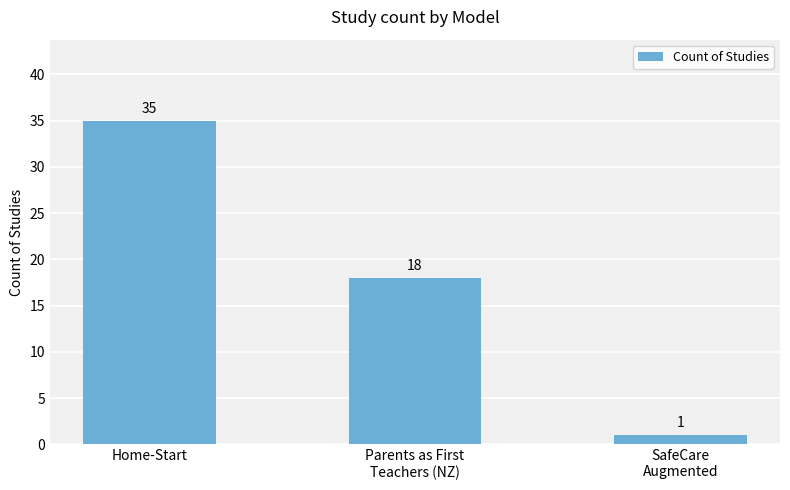

What is the sum of the values at SafeCare
Augmented and Home-Start?

36